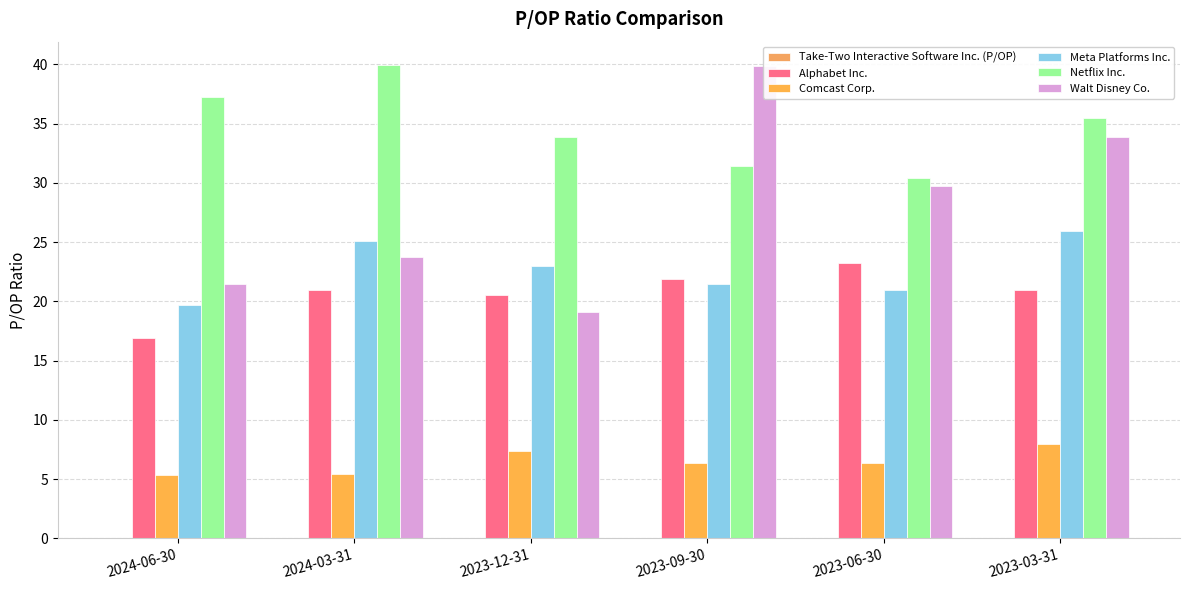

At which category does the chart reach its minimum across all series?

2024-06-30